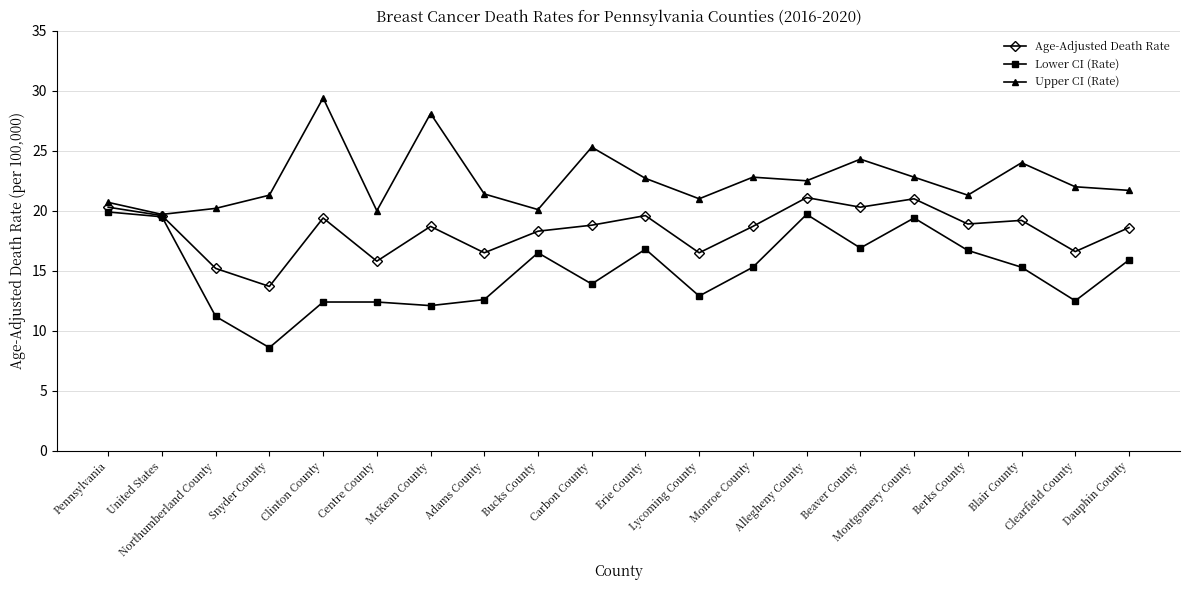

What is the value of the Lower CI (Rate) point at the 4th from the left?

8.6